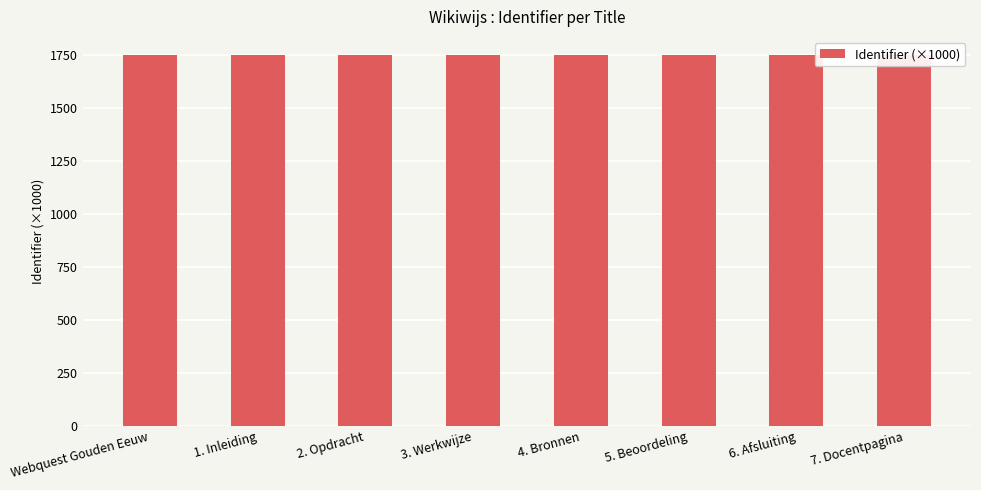

Read the value at 5. Beoordeling.

1746.7